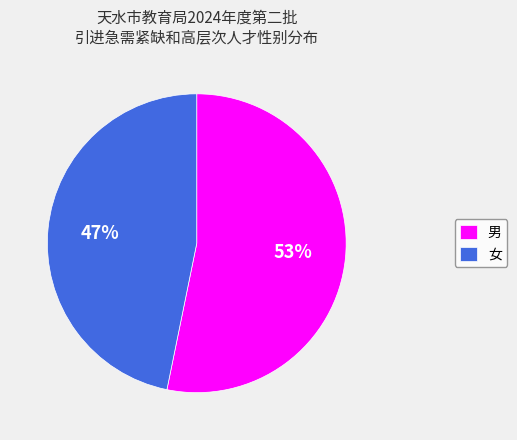

Between 女 and 男, which is larger?

男